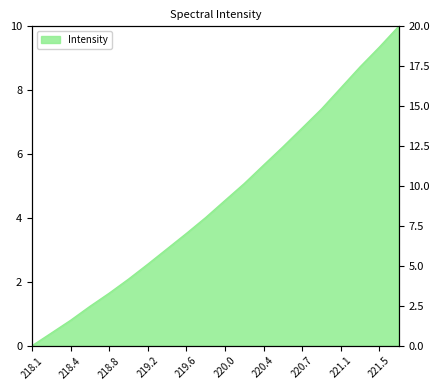

Between 218.8 and 218.4, which is larger?

218.8